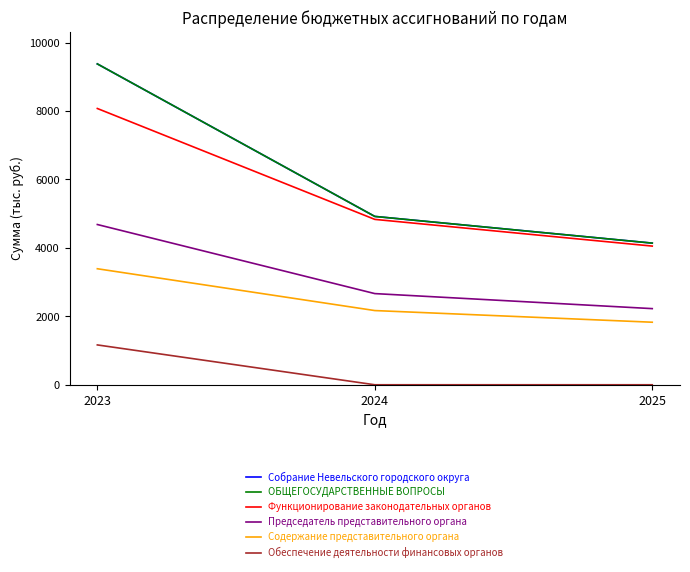

At which label does Собрание Невельского городского округа first exceed 4919?

2023